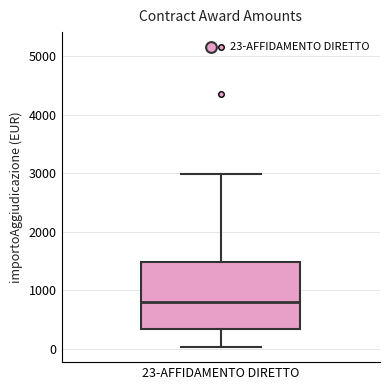

Transcribe this box plot: give where the median line is, the range the box spans, and where the two whiskers end, as read against the y-axis. The values are not printed on the chart, so give them approximately, as read against the axis.

median 800, box 300 to 1500, whiskers 0 to 3000